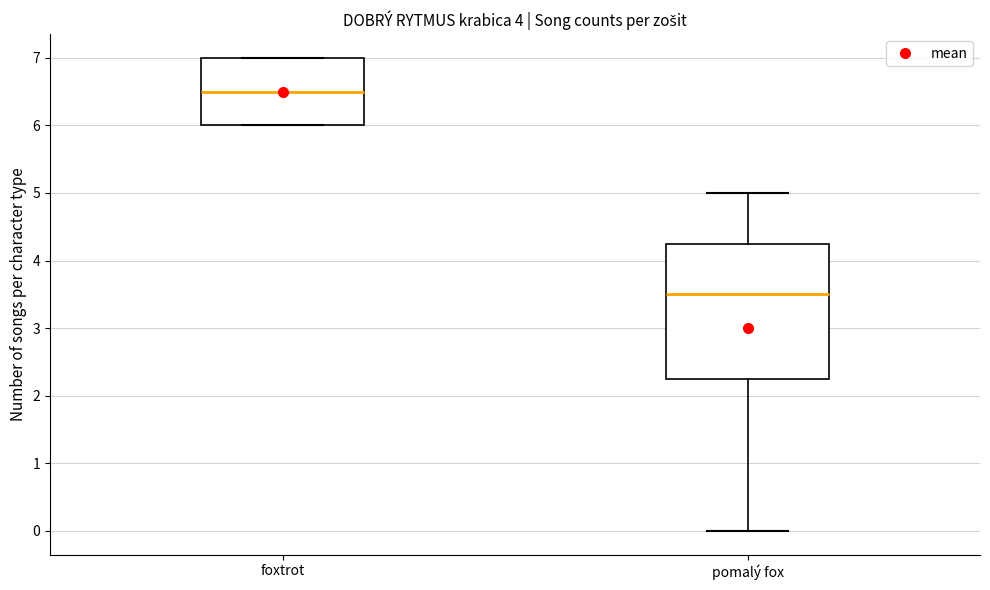

Which box is the tallest, from its lower edge to its upper edge?

pomalý fox